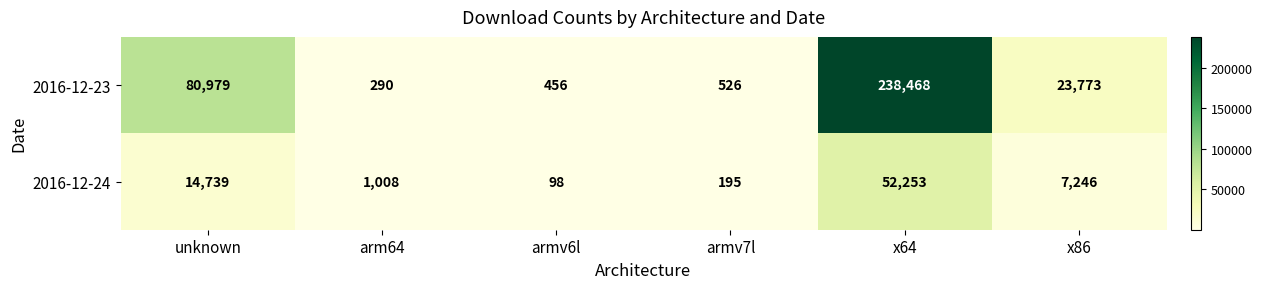

Which series has the largest total across all categories?

2016-12-23